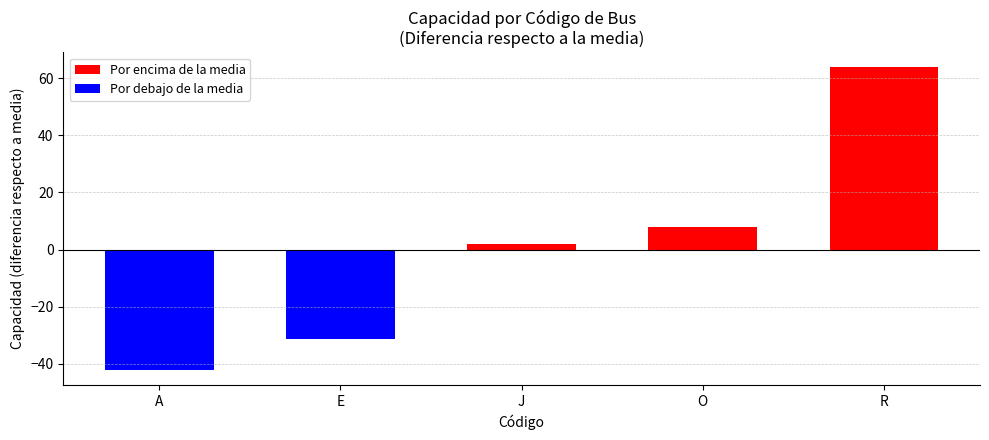

Where is the data nearest to the value 10?

O